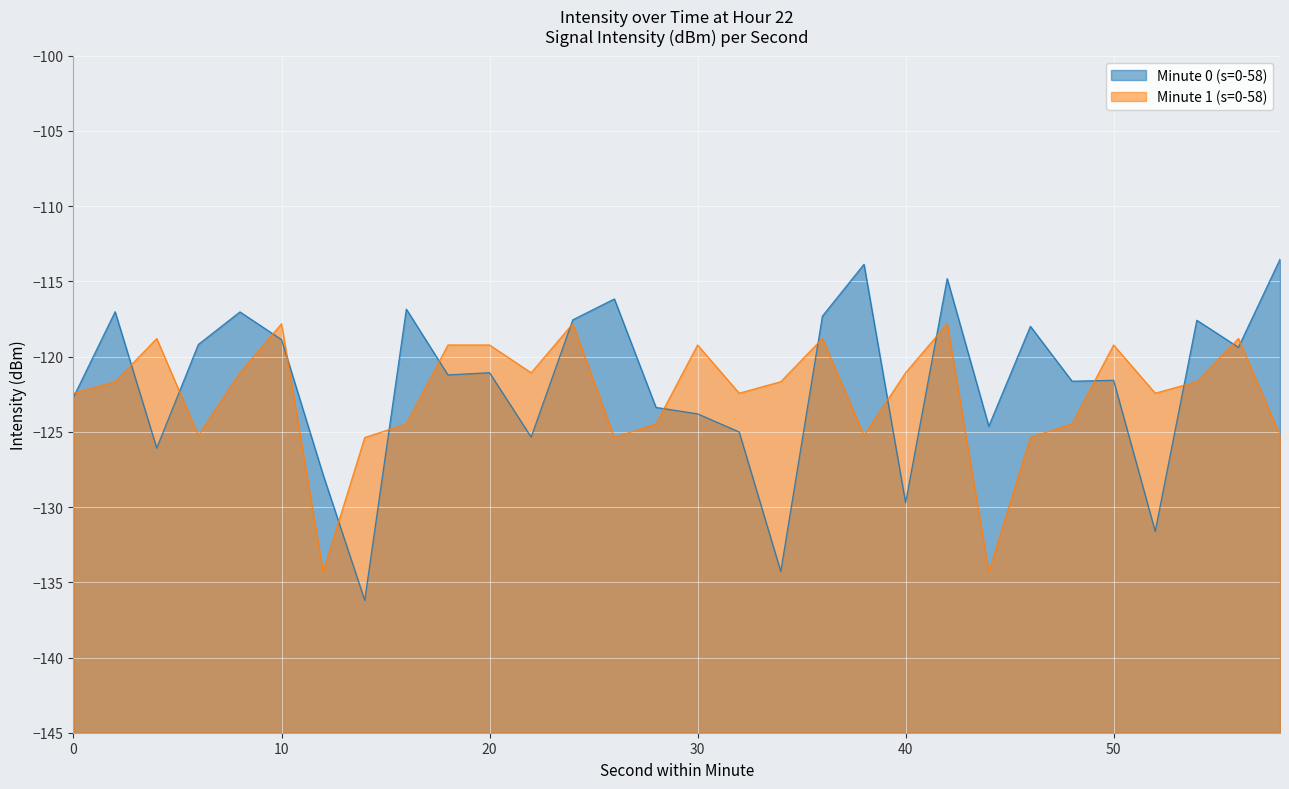

At which category does Minute 0 (s=0-58) reach its first local peak?

2